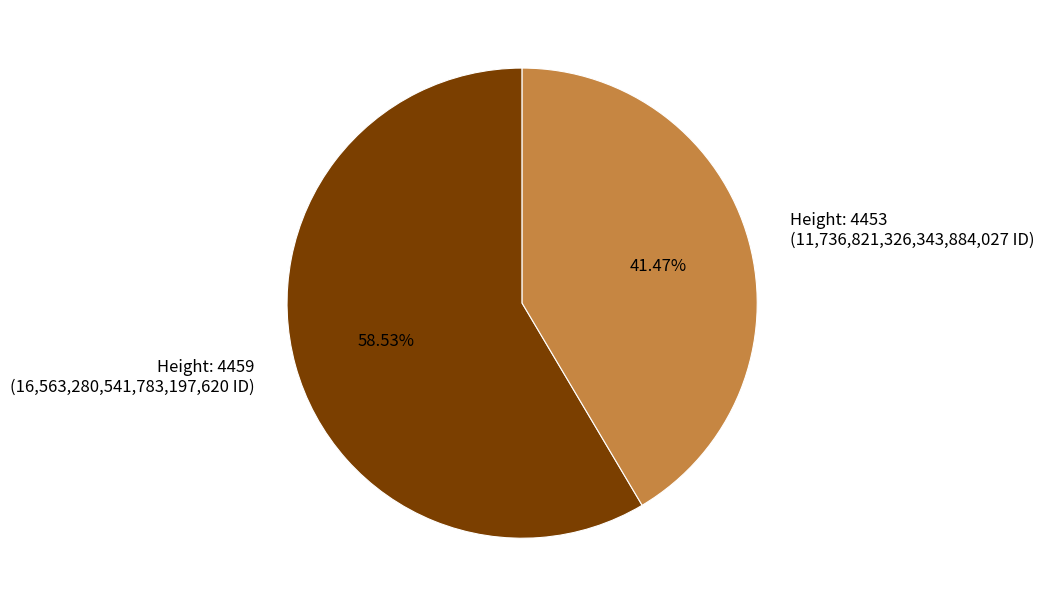

Is there any slice that represents more than half of the pie?

Yes